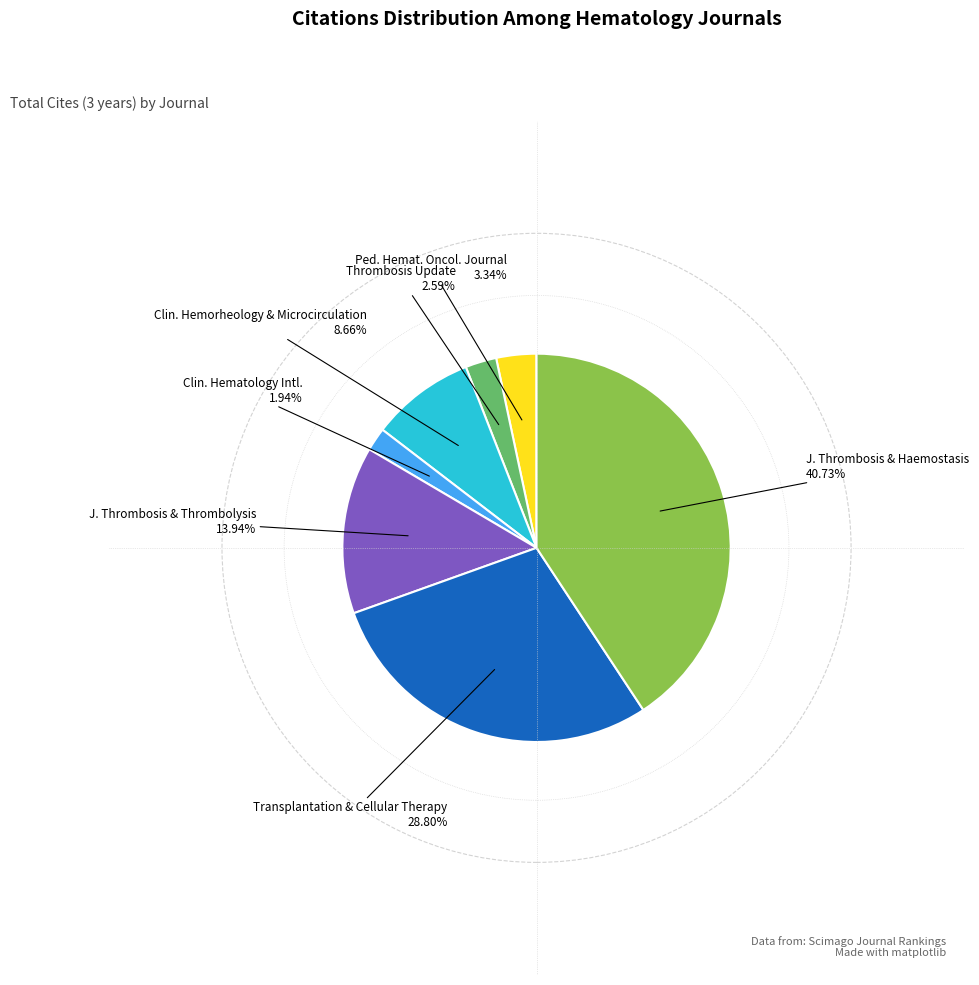

Approximately how many times larger is the value at Thrombosis Update compared to Ped. Hemat. Oncol. Journal?

0.8